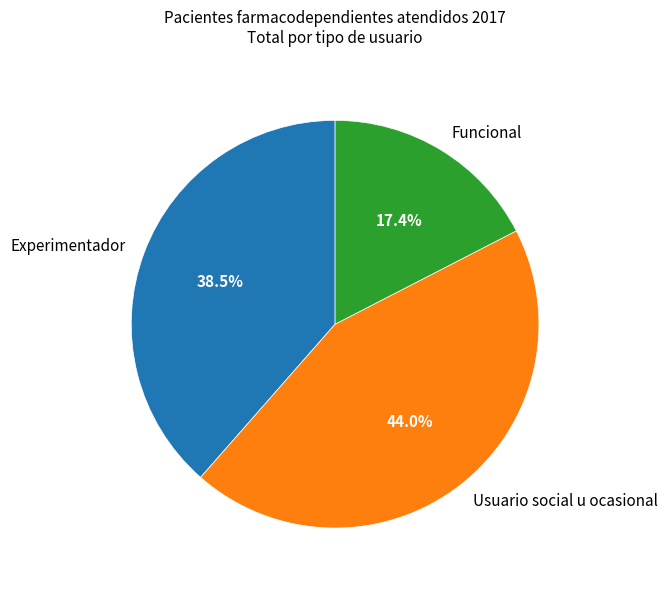

Is Funcional the majority of the pie?

No